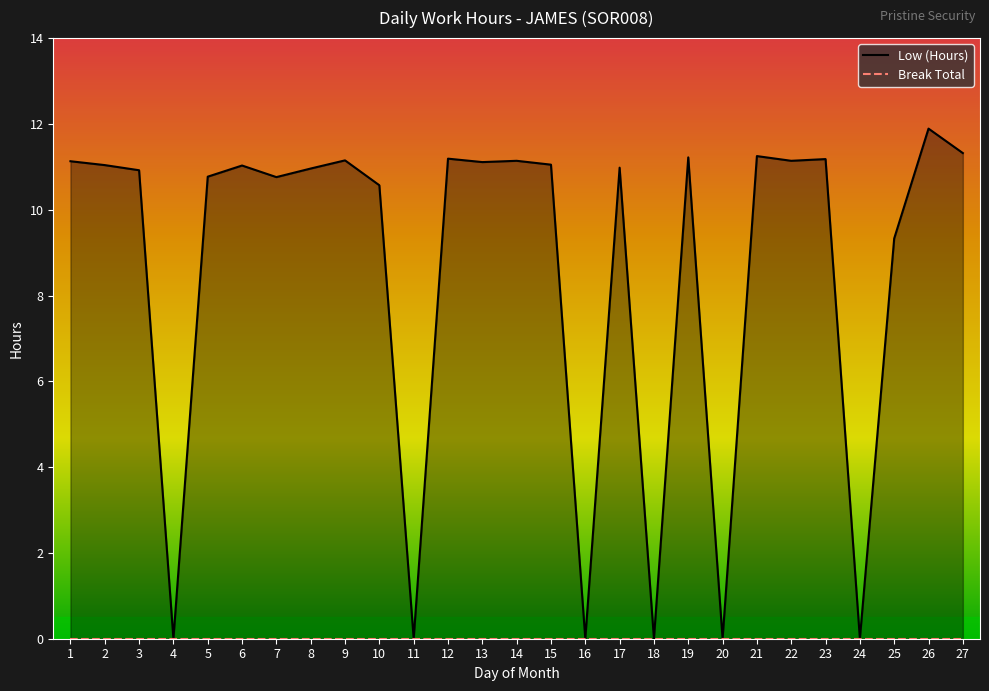

What is the average value?

8.6